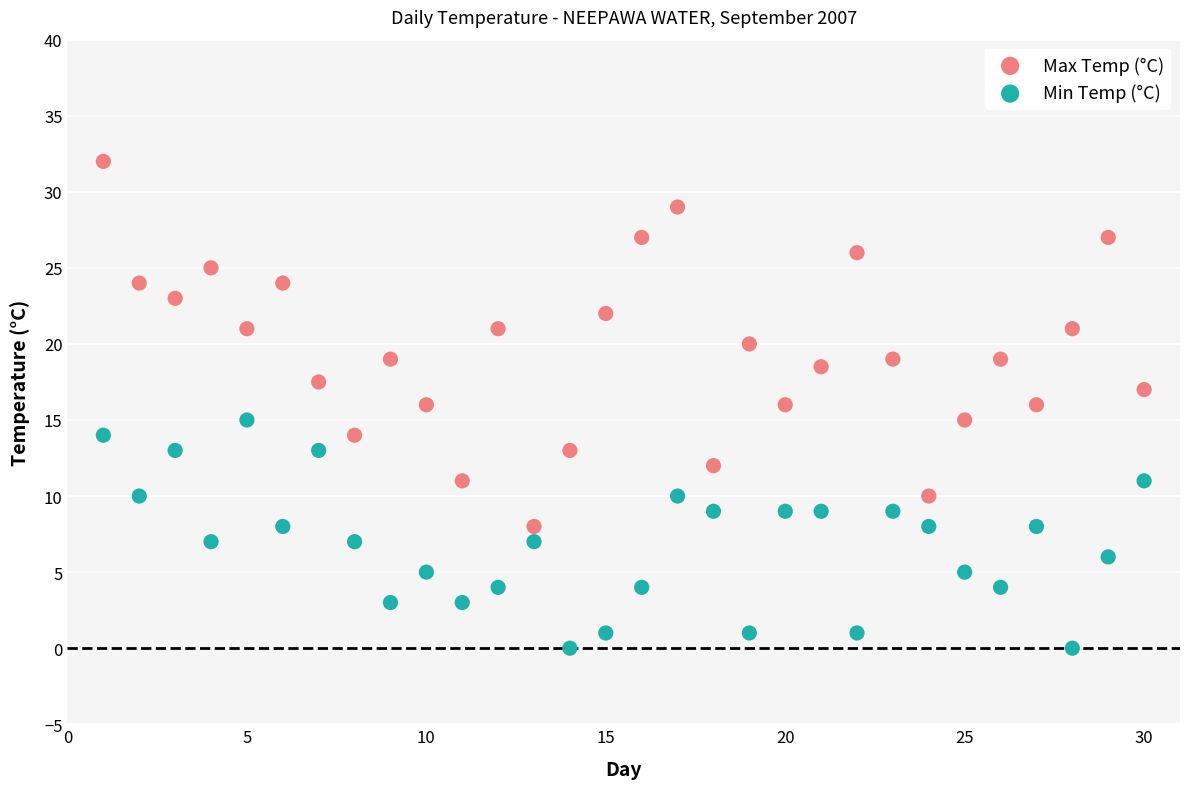

Which series reaches the minimum Y coordinate?

Min Temp (°C)